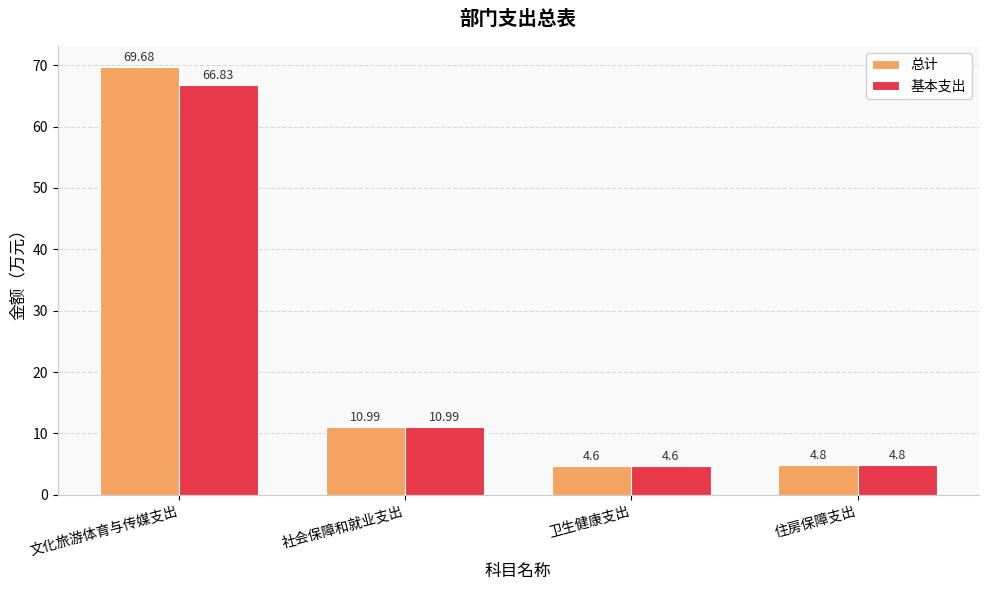

What is the minimum value shown in the chart?

4.6